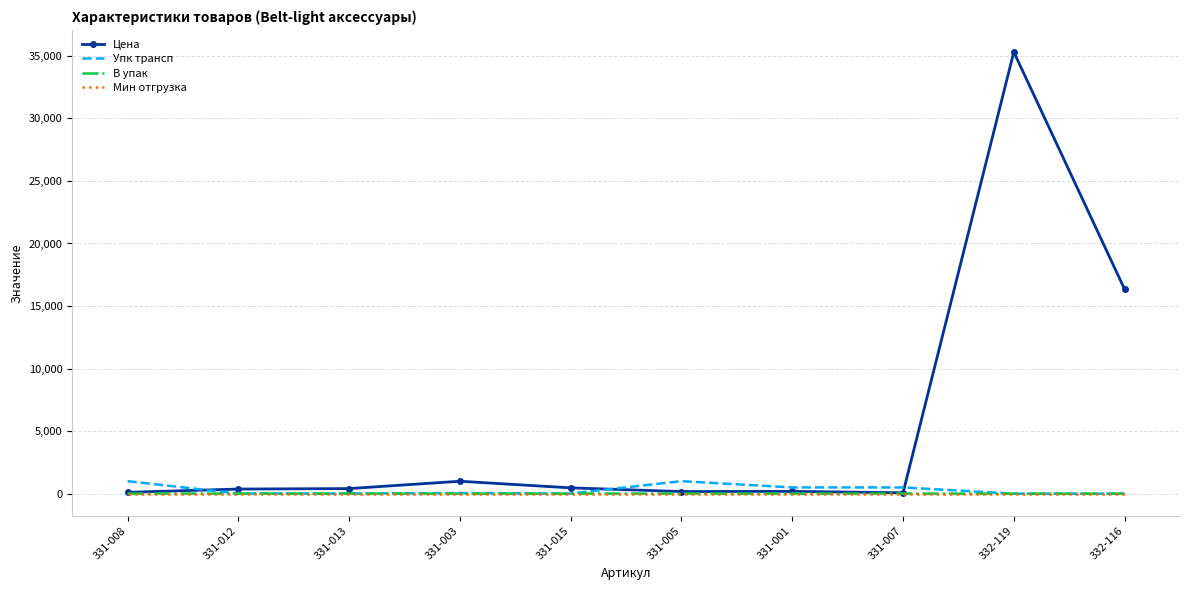

Where is Цена nearest to the value 17688?

332-116